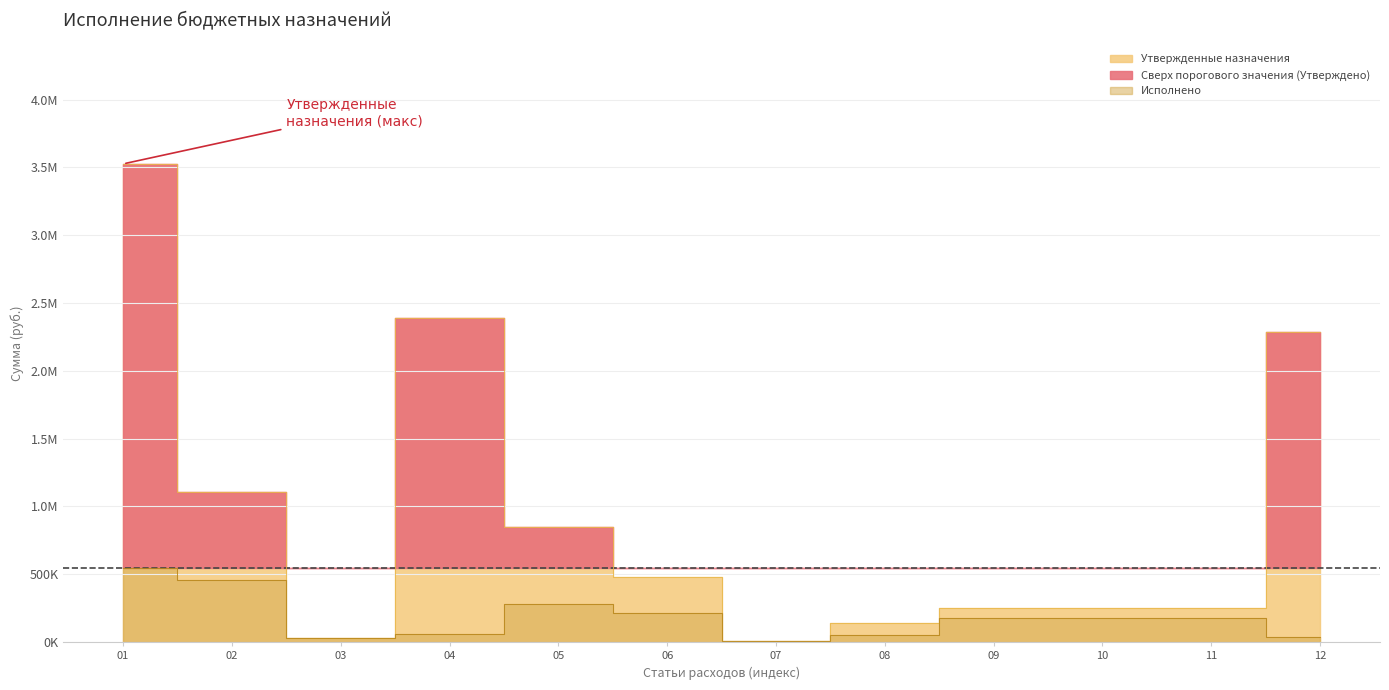

The Исполнено series shows 29250.4 at 08. True or false?

False